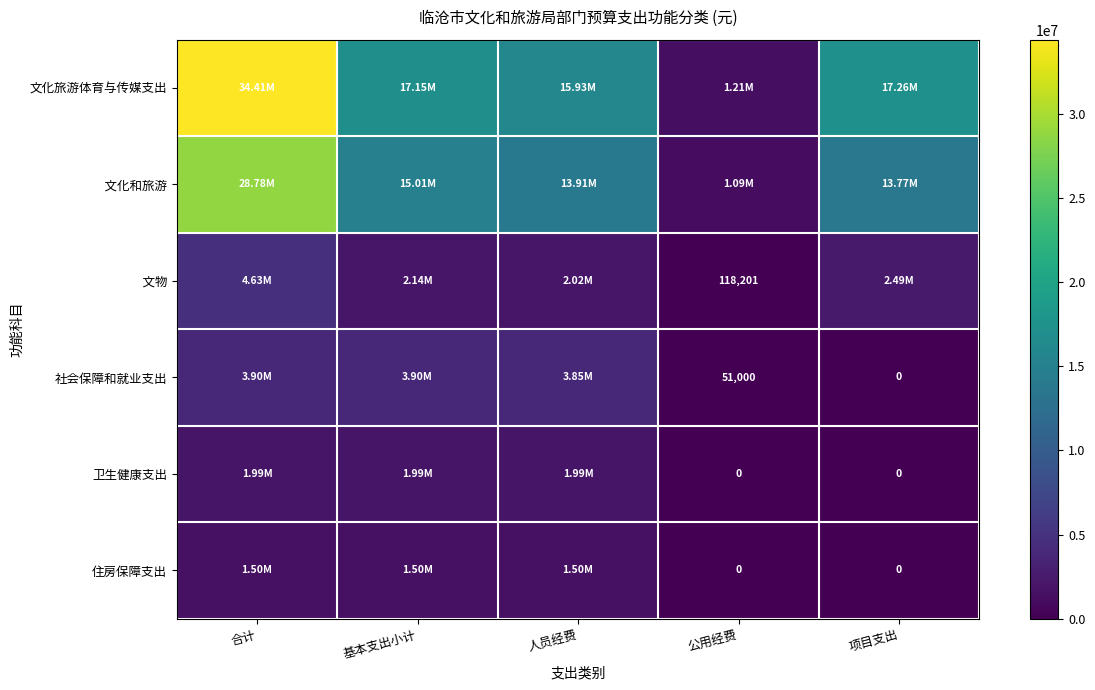

Rank the categories by 文化和旅游 value from lowest to highest.

公用经费, 项目支出, 人员经费, 基本支出小计, 合计